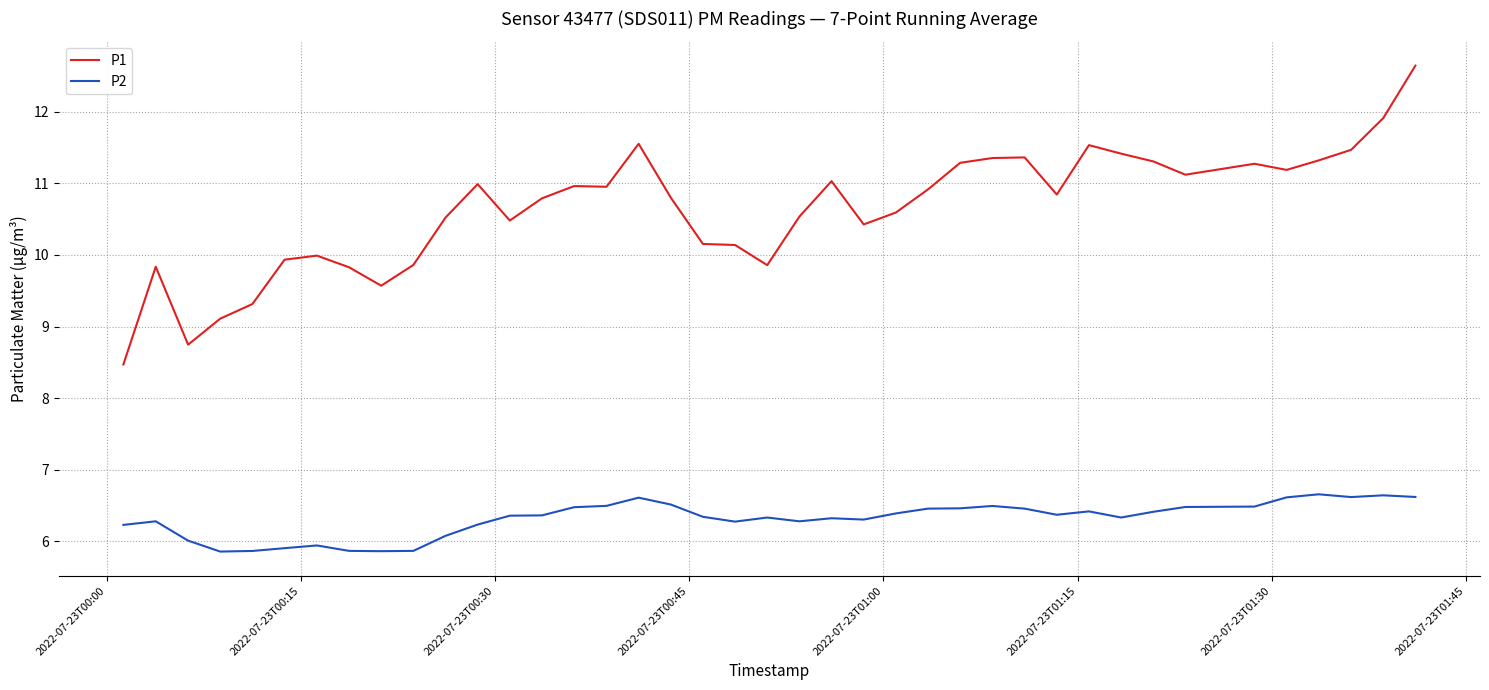

What is the minimum value for P1?

8.5